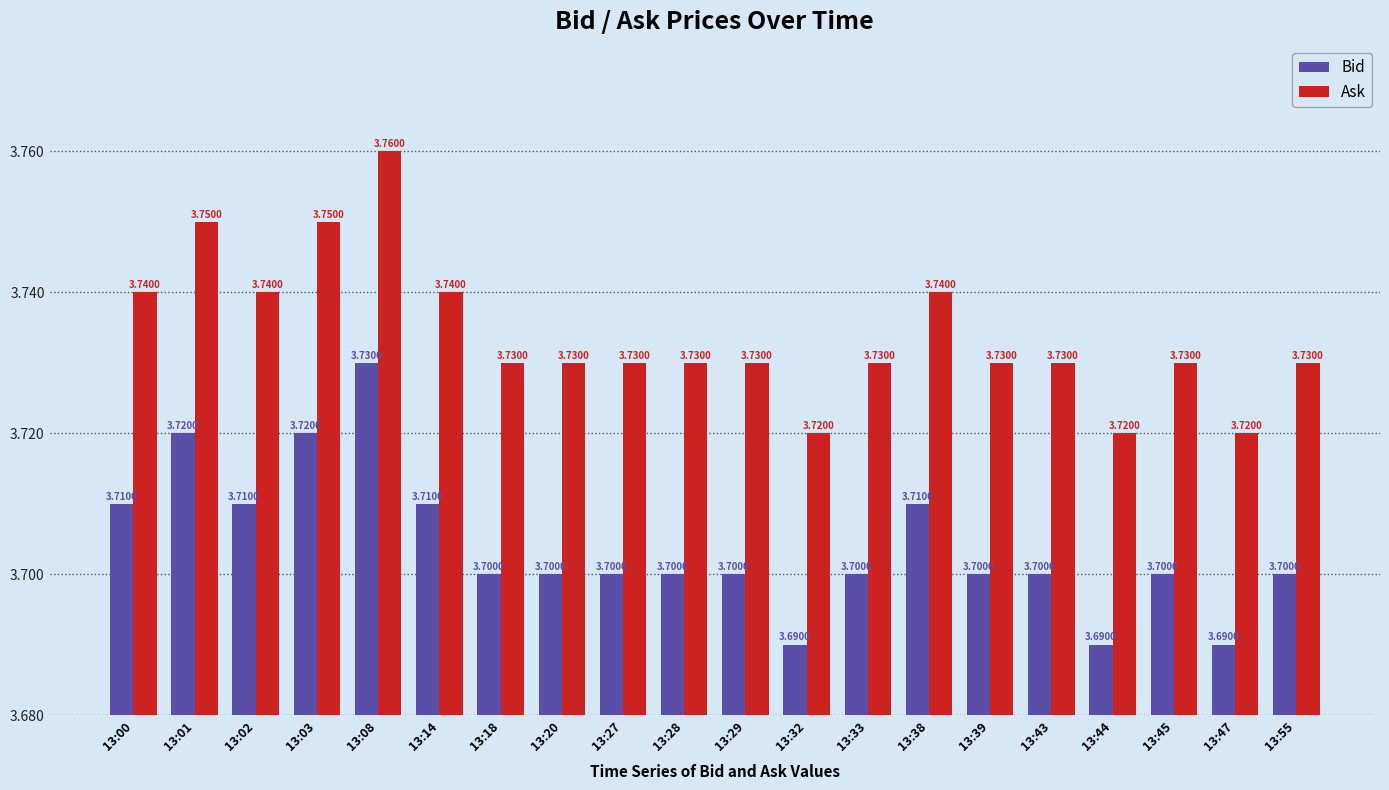

Which series has the largest total across all categories?

Ask